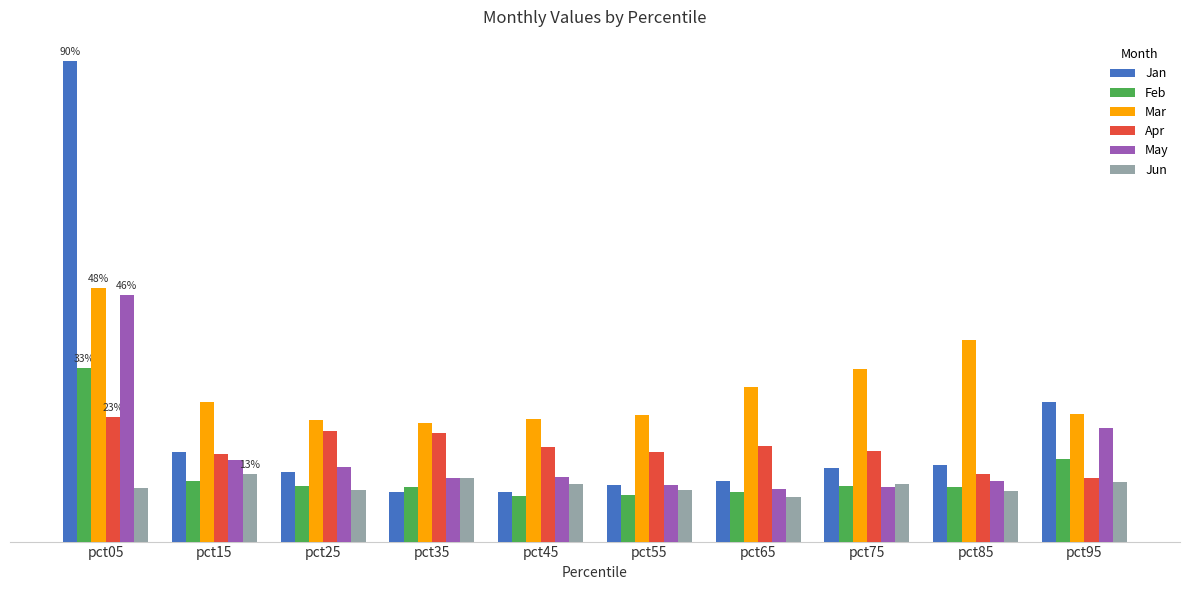

Rank the series by their maximum value, from lowest to highest.

Jun, Apr, Feb, May, Mar, Jan